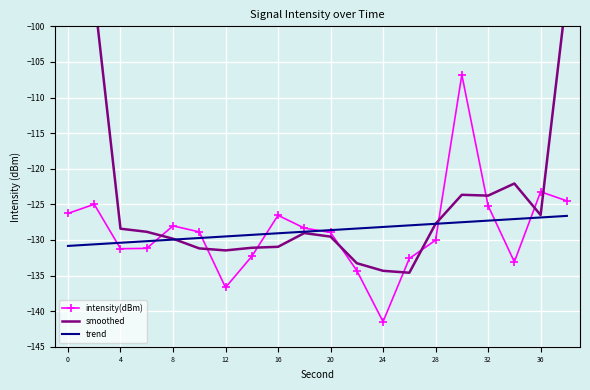

What is the highest value of the intensity(dBm) series?

-106.8